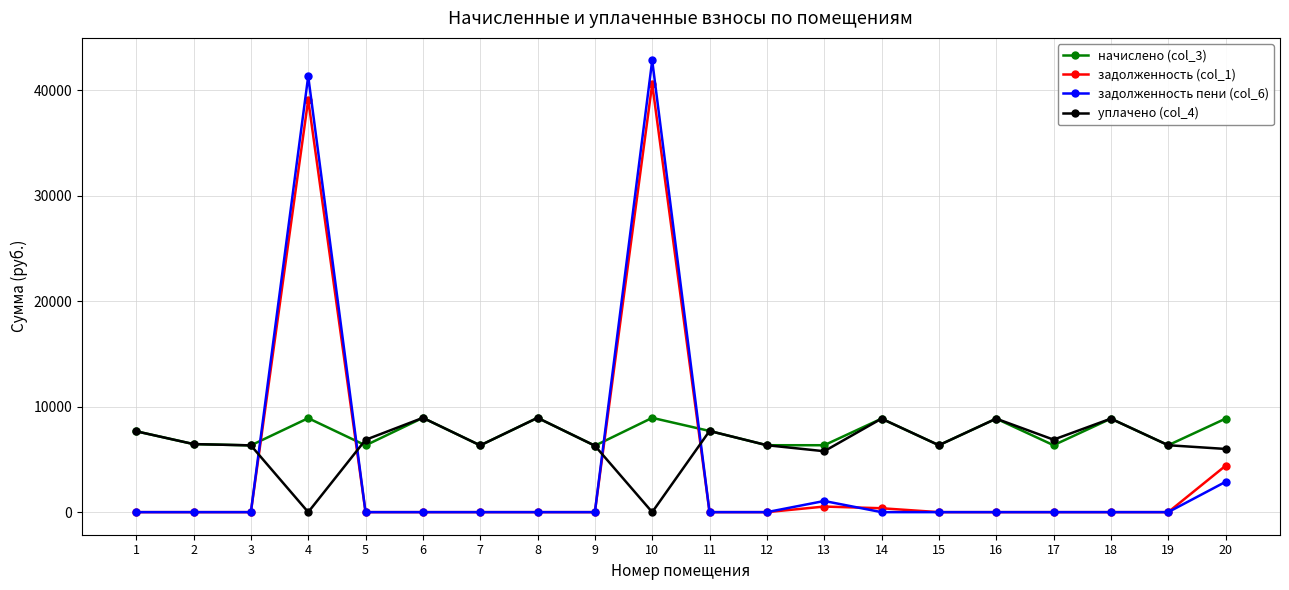

After their last crossing, which series has the higher values: задолженность (col_1) or начислено (col_3)?

начислено (col_3)